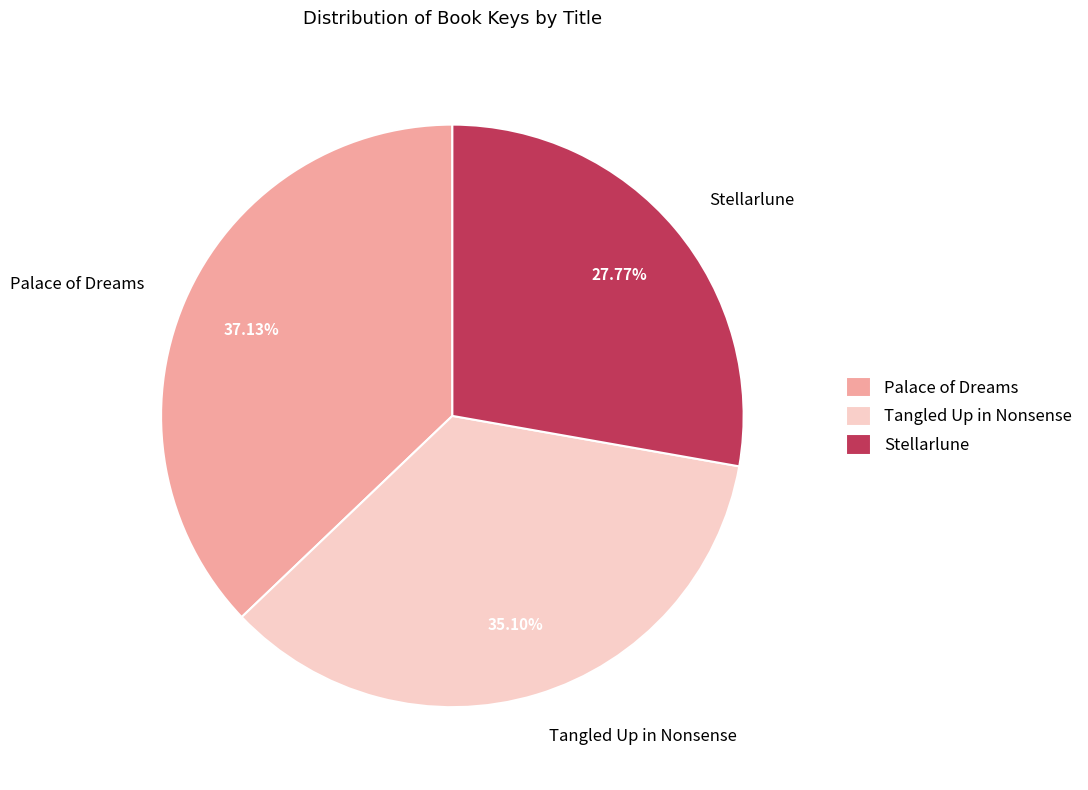

What is the ratio of the value at Palace of Dreams to the value at Stellarlune?

1.3